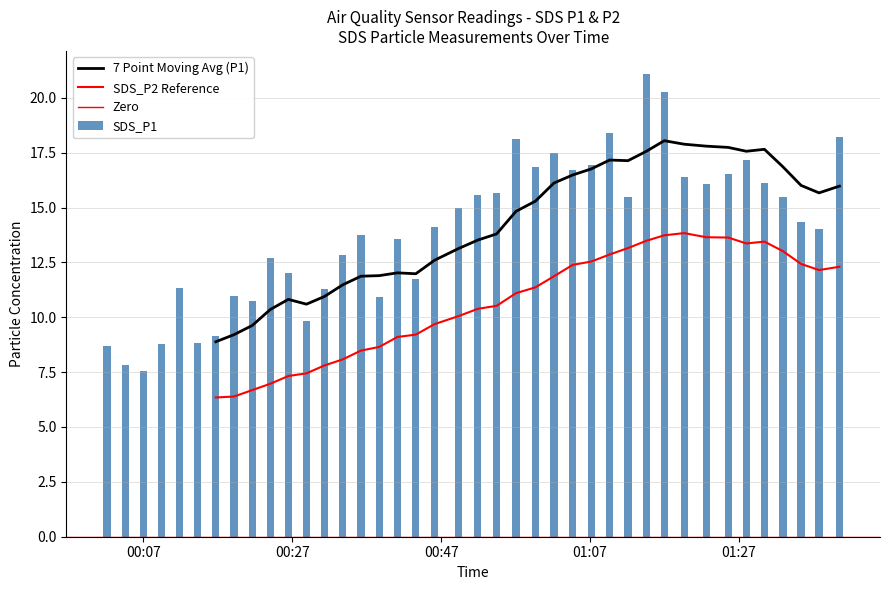

What is the maximum value shown in the chart?

21.1